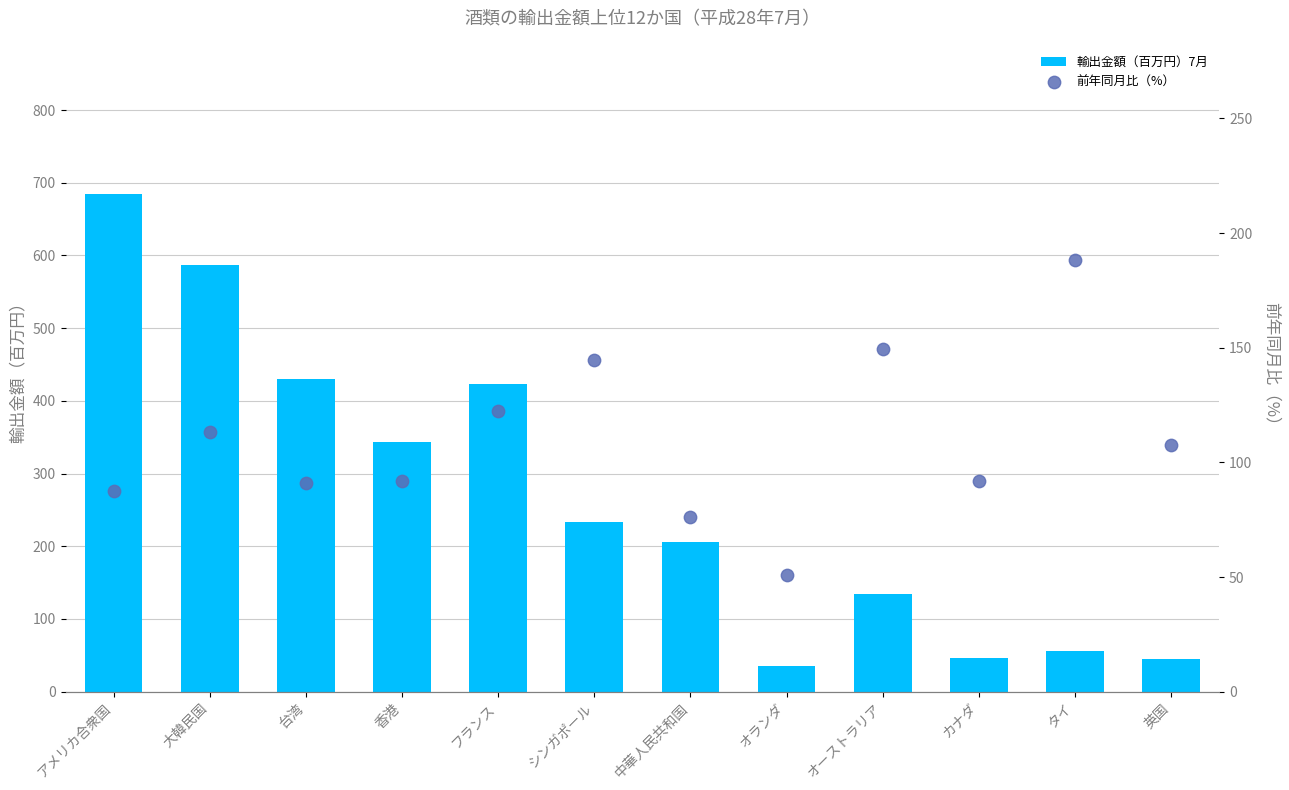

Which series reaches the maximum Y coordinate?

輸出金額（百万円）7月